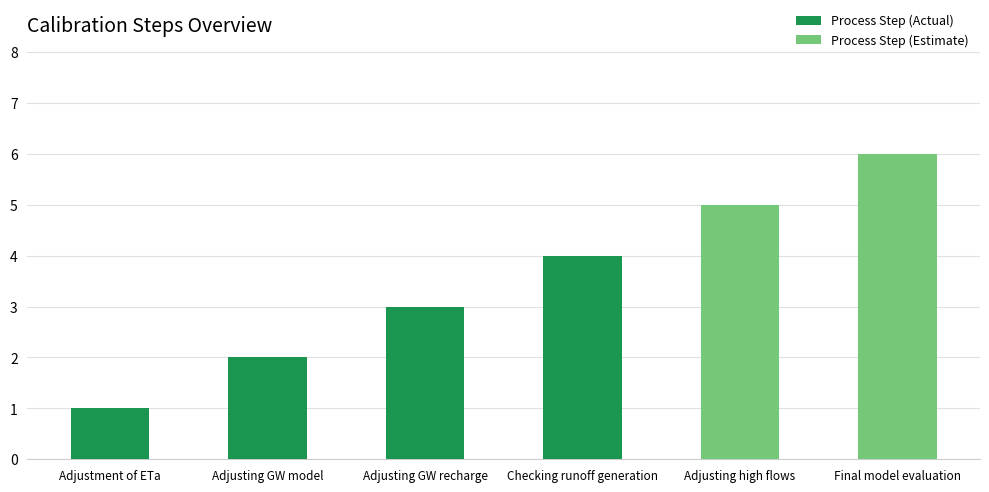

True or false: the data shows 5 at Checking runoff generation.

False